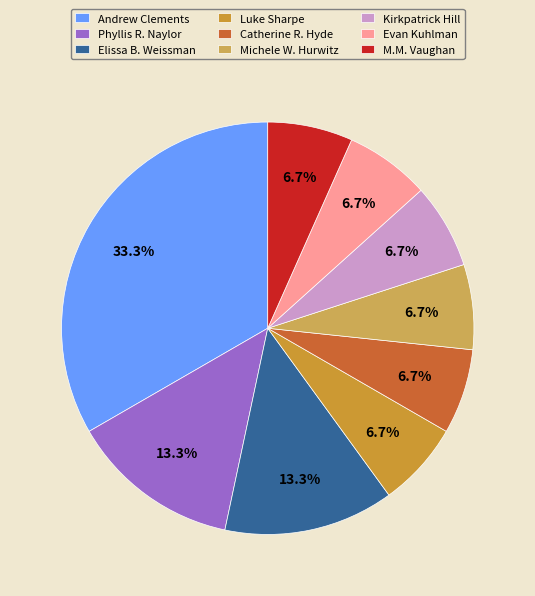

How many slices are in this pie chart?

9